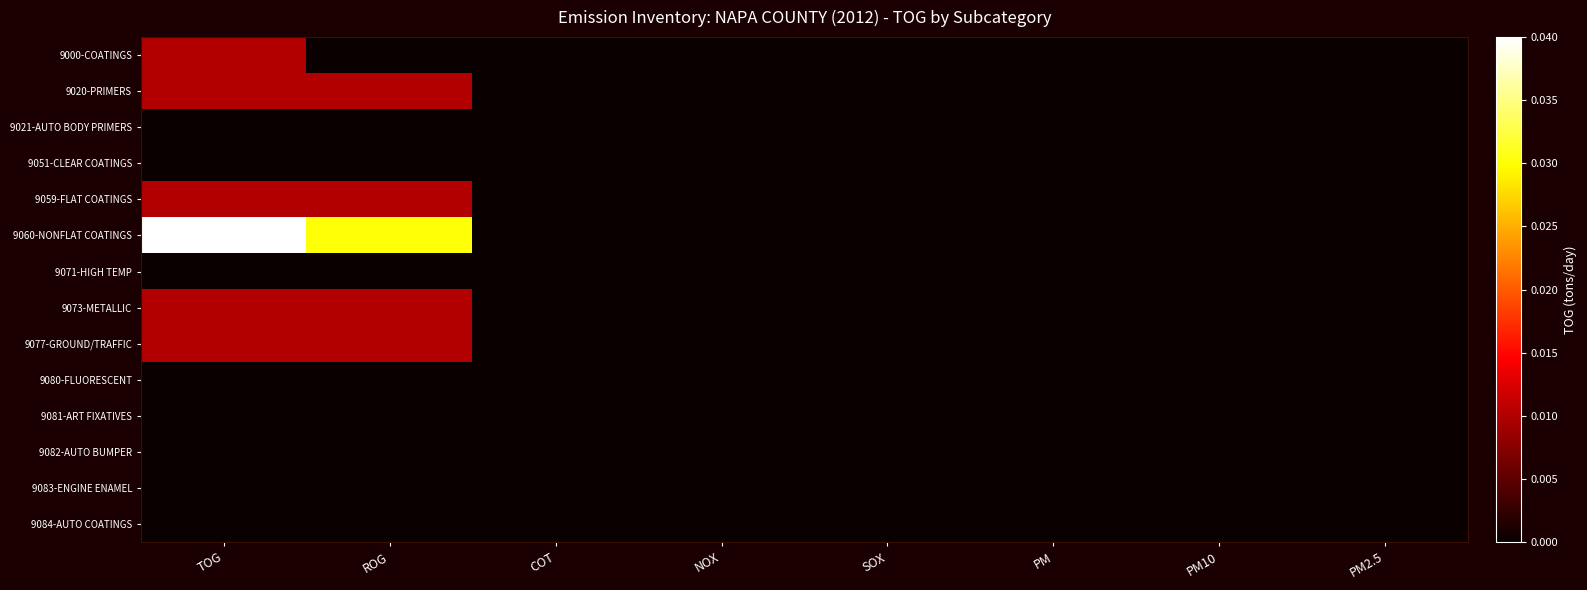

Which series changed the most between ROG and COT?

9060-NONFLAT COATINGS